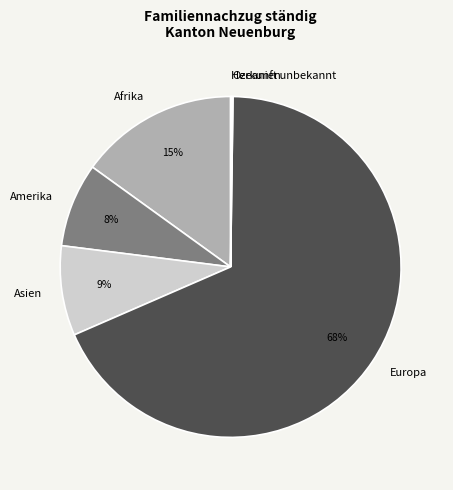

To the nearest percent, what is the difference between the largest and smallest slice percentages?

68%